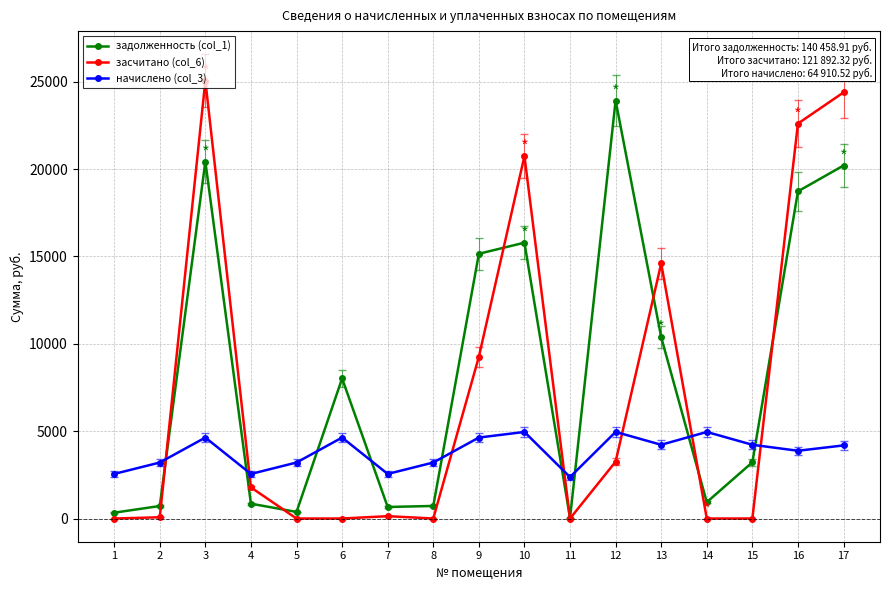

True or false: задолженность (col_1) has a value of 23596.3 at 10.

False